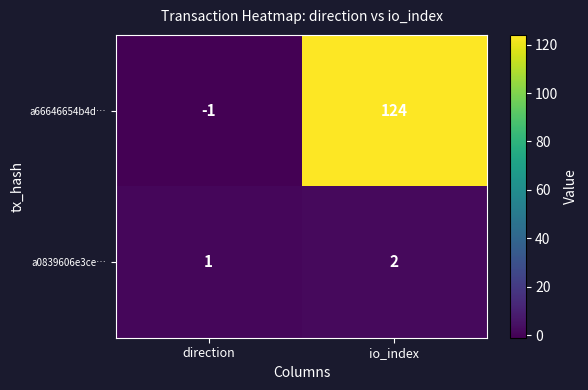

Reading right to left, extract all data points from this chart.

a66646654b4d…: 124	-1
a0839606e3ce…: 2	1